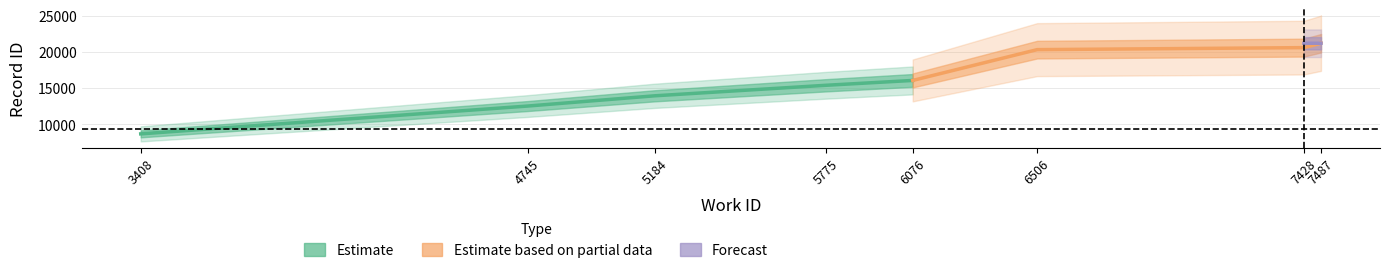

How many lines are shown in the chart?

3